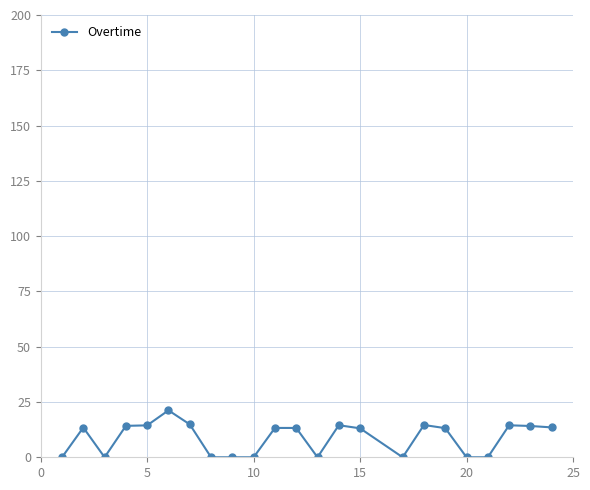

True or false: there are more than 2 points higher than both neighbors.

True